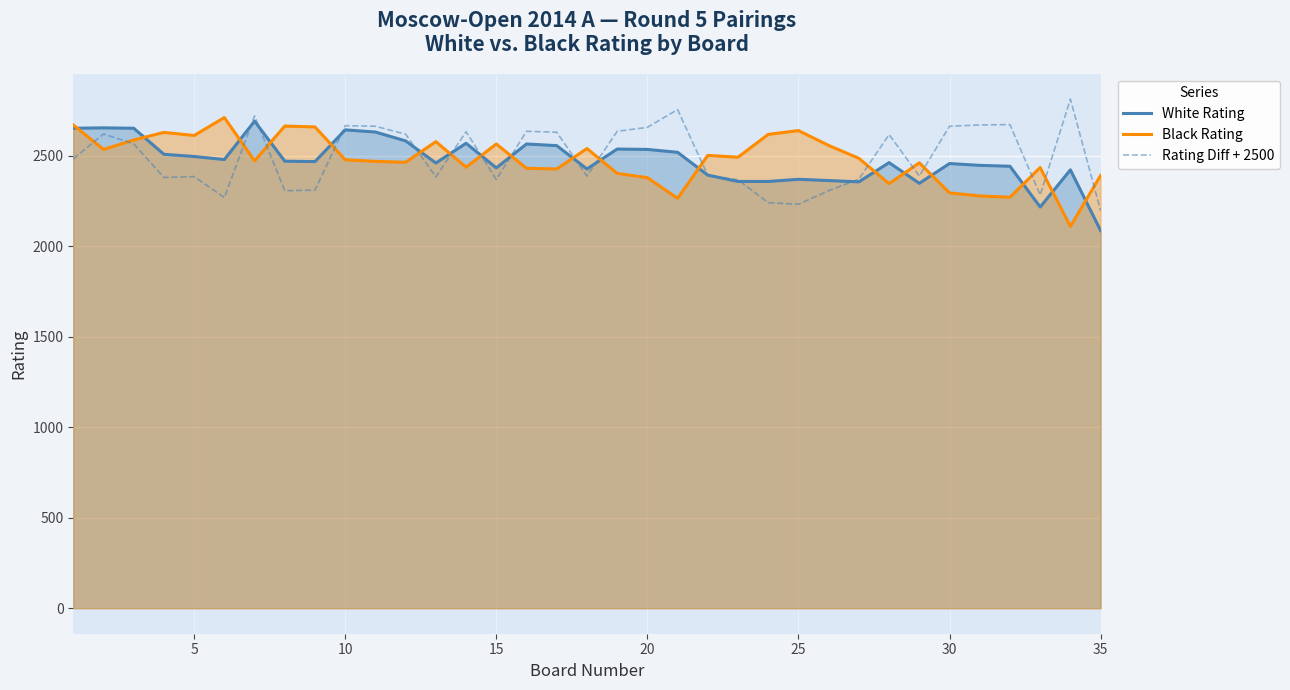

At 25, list the series in order from smallest to largest.

Rating Diff + 2500, White Rating, Black Rating